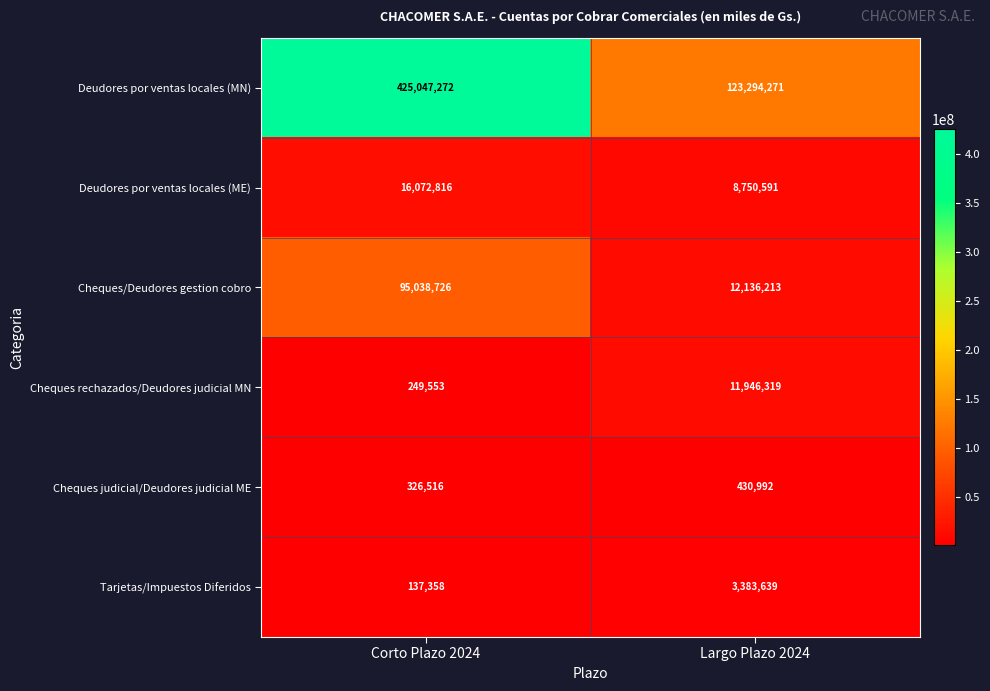

What is the sum of the Cheques judicial/Deudores judicial ME values at Corto Plazo 2024 and Largo Plazo 2024?

757508